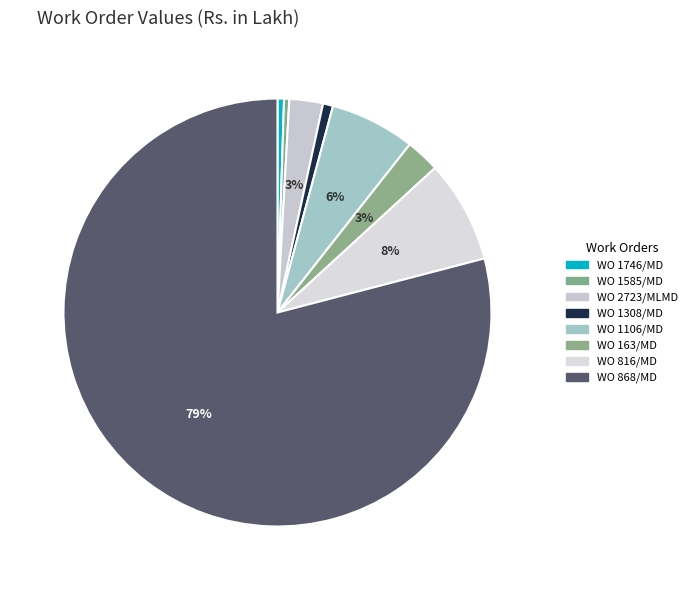

Which category has the biggest portion of the pie?

WO 868/MD